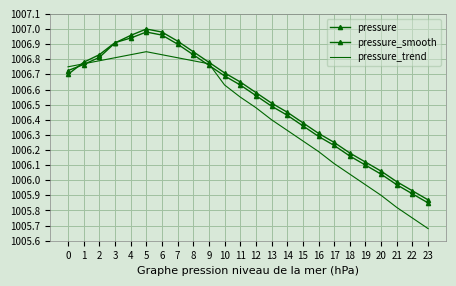

Which series ends up on top after the final intersection of pressure_smooth and pressure?

pressure